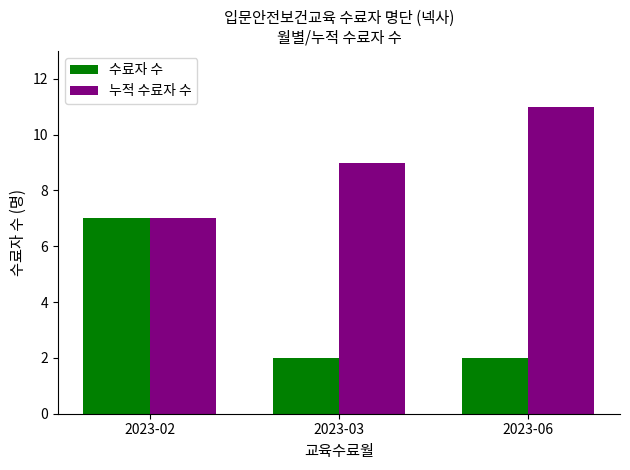

What is the difference between the maximum and second lowest values in the 누적 수료자 수 series?

2